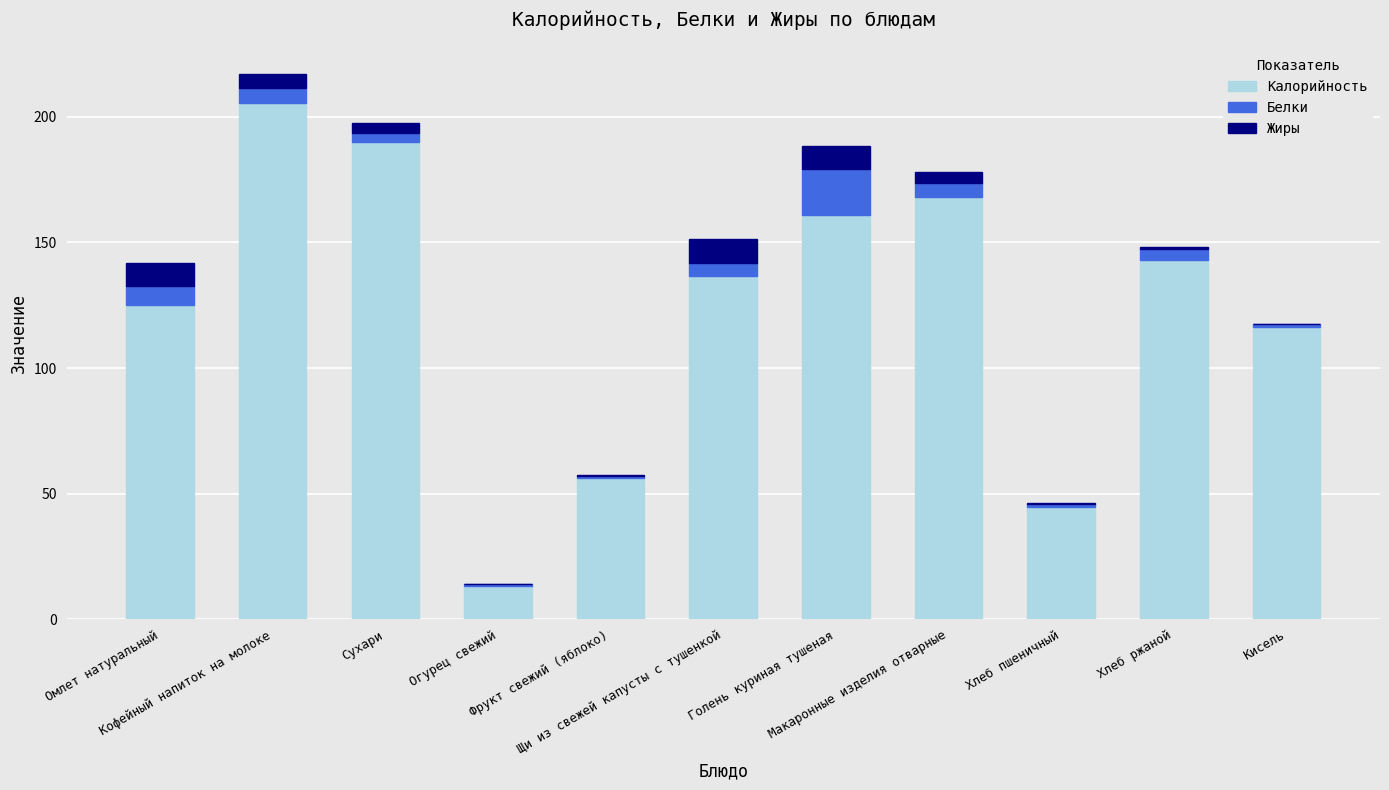

What is the maximum value for Калорийность?

205.6